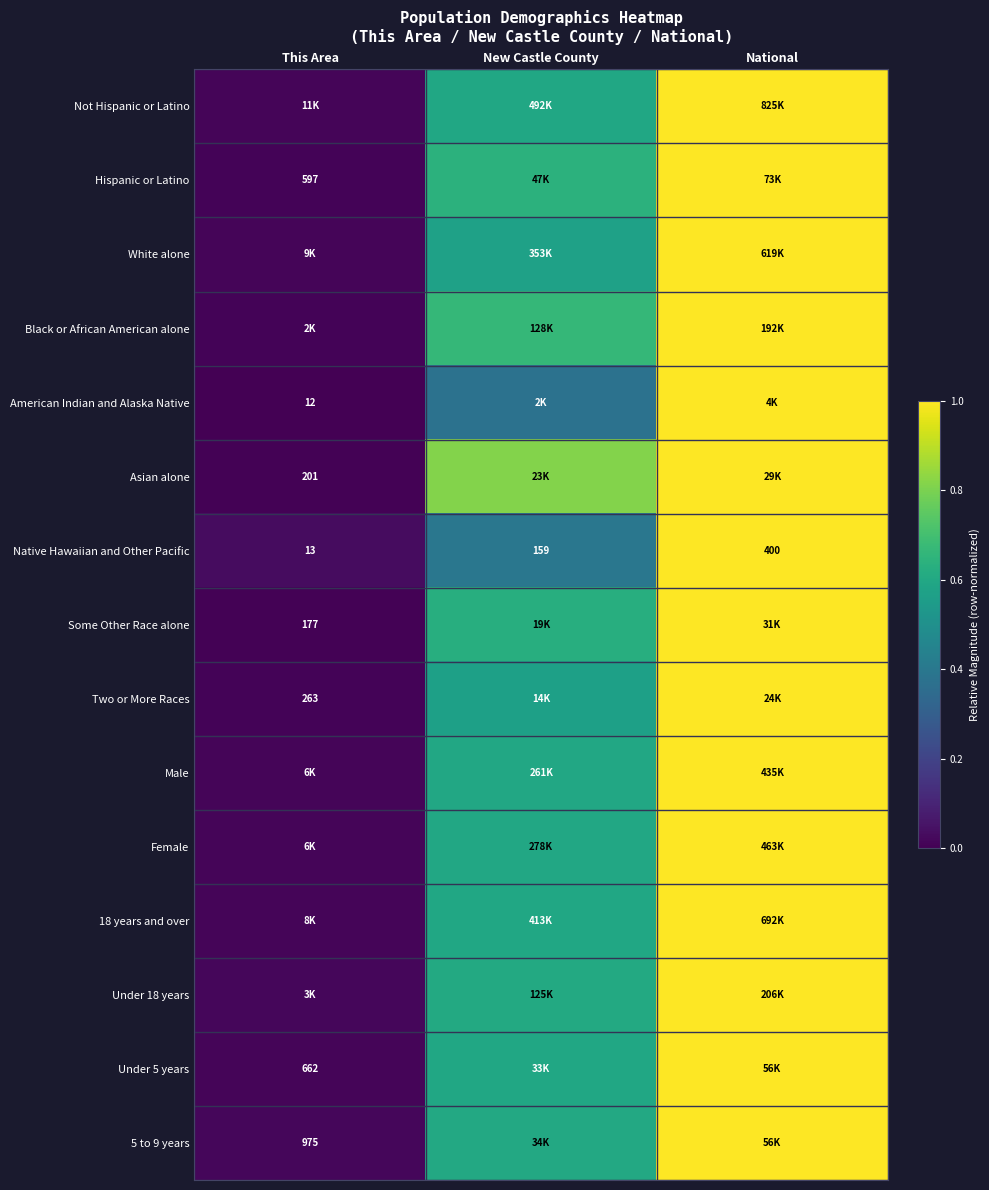

At how many categories does at least one series exceed 0?

3